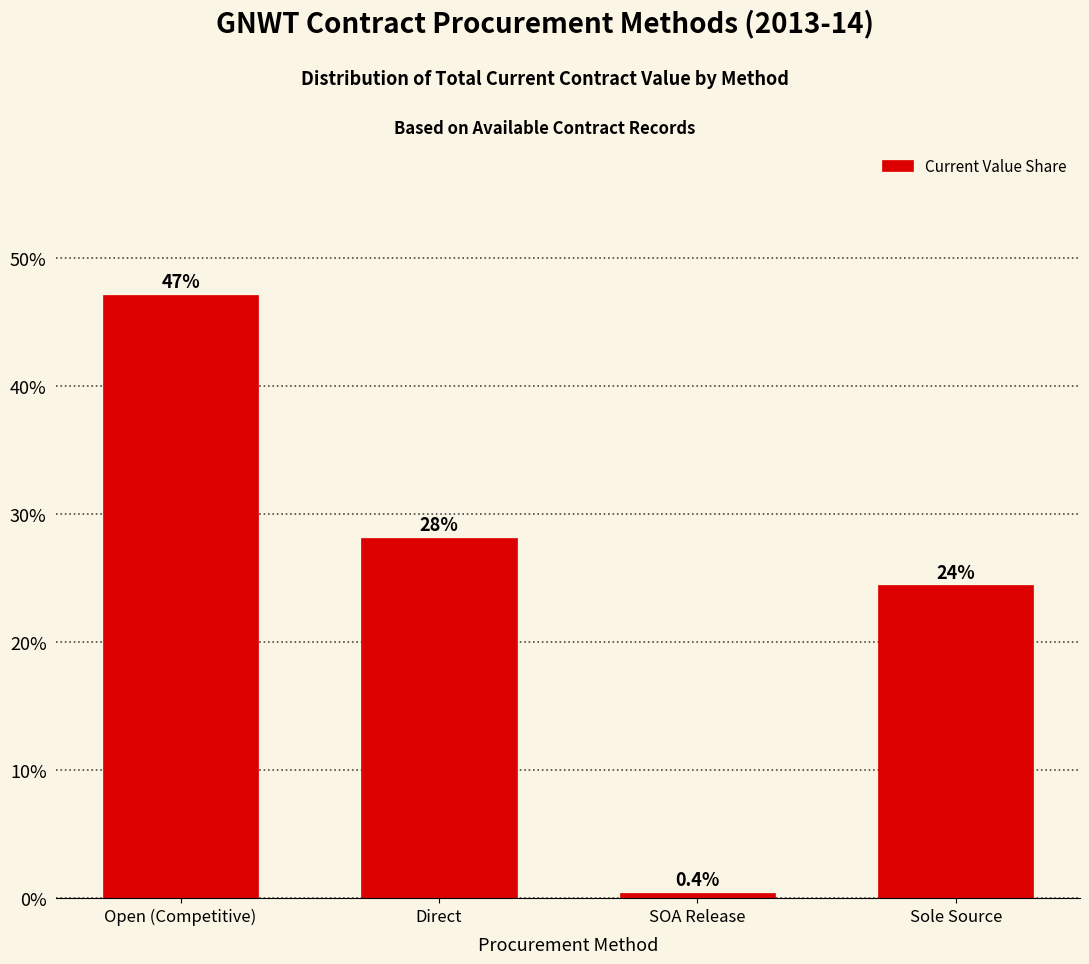

What is the average value?

25.0